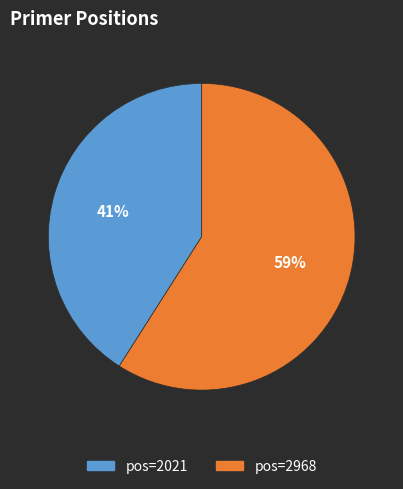

Combined, do pos=2968 and pos=2021 account for over 50%?

Yes